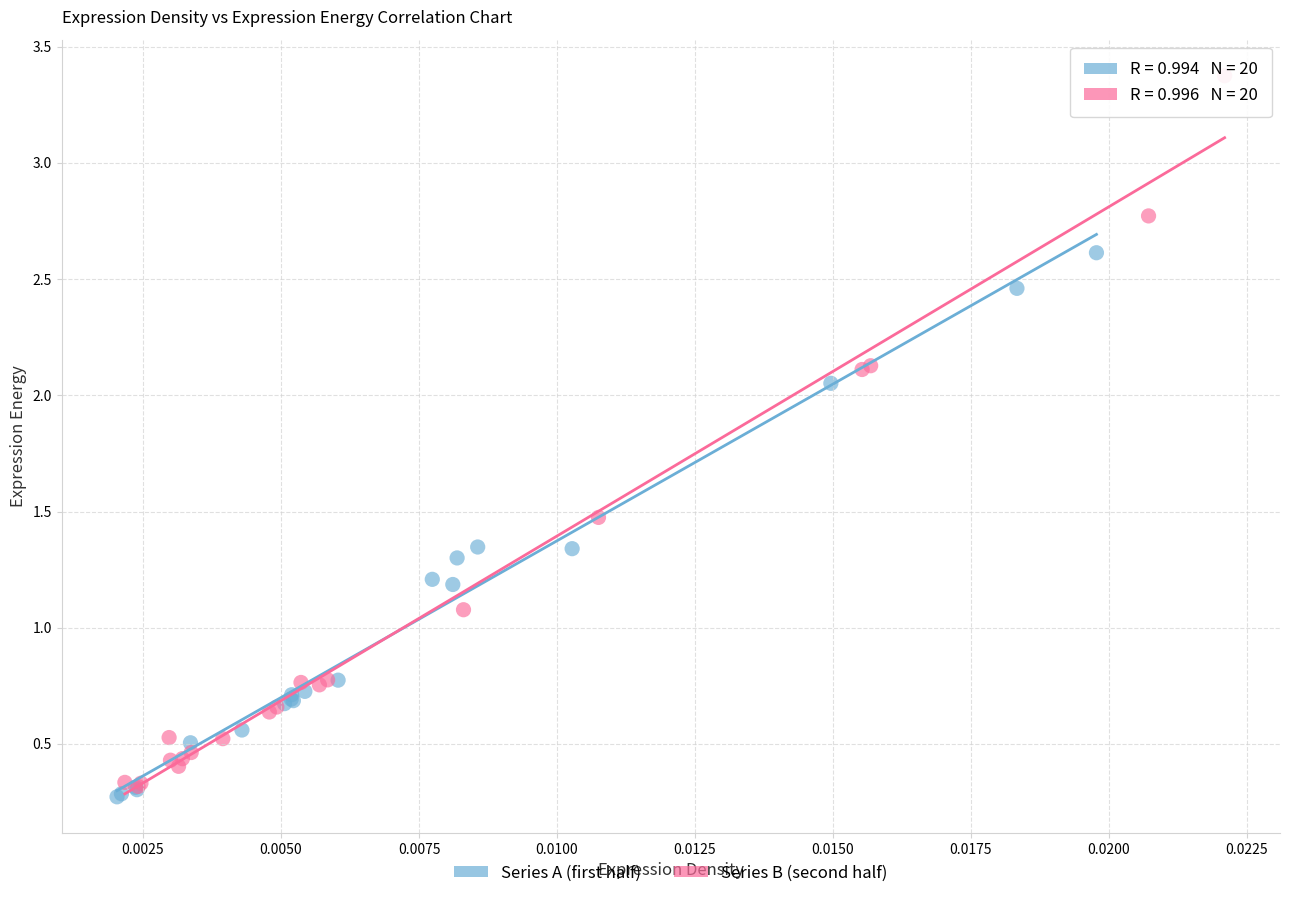

Which series has the largest Y range (max minus min)?

Series B (second half)